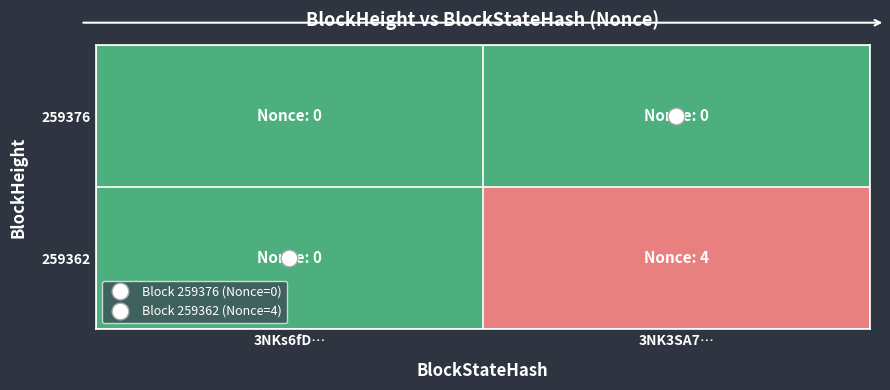

What is the maximum value shown in the chart?

4